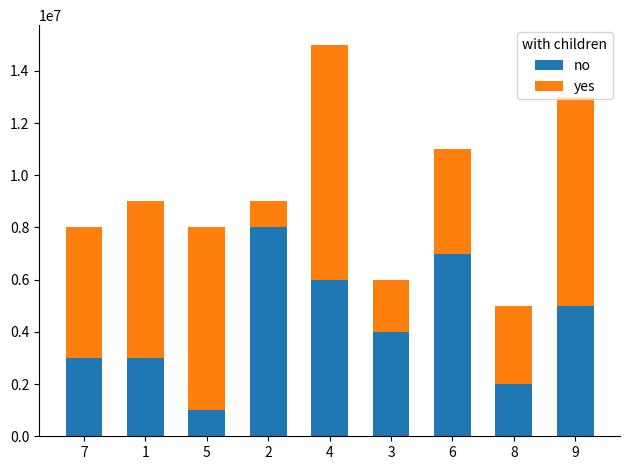

What are all the series names shown in the legend?

no, yes